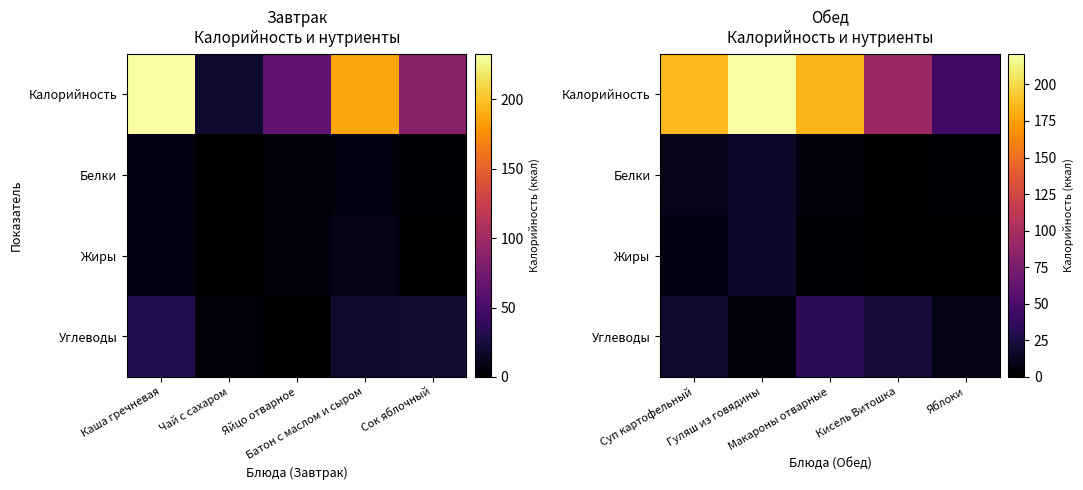

How many values in Белки are above zero?

4